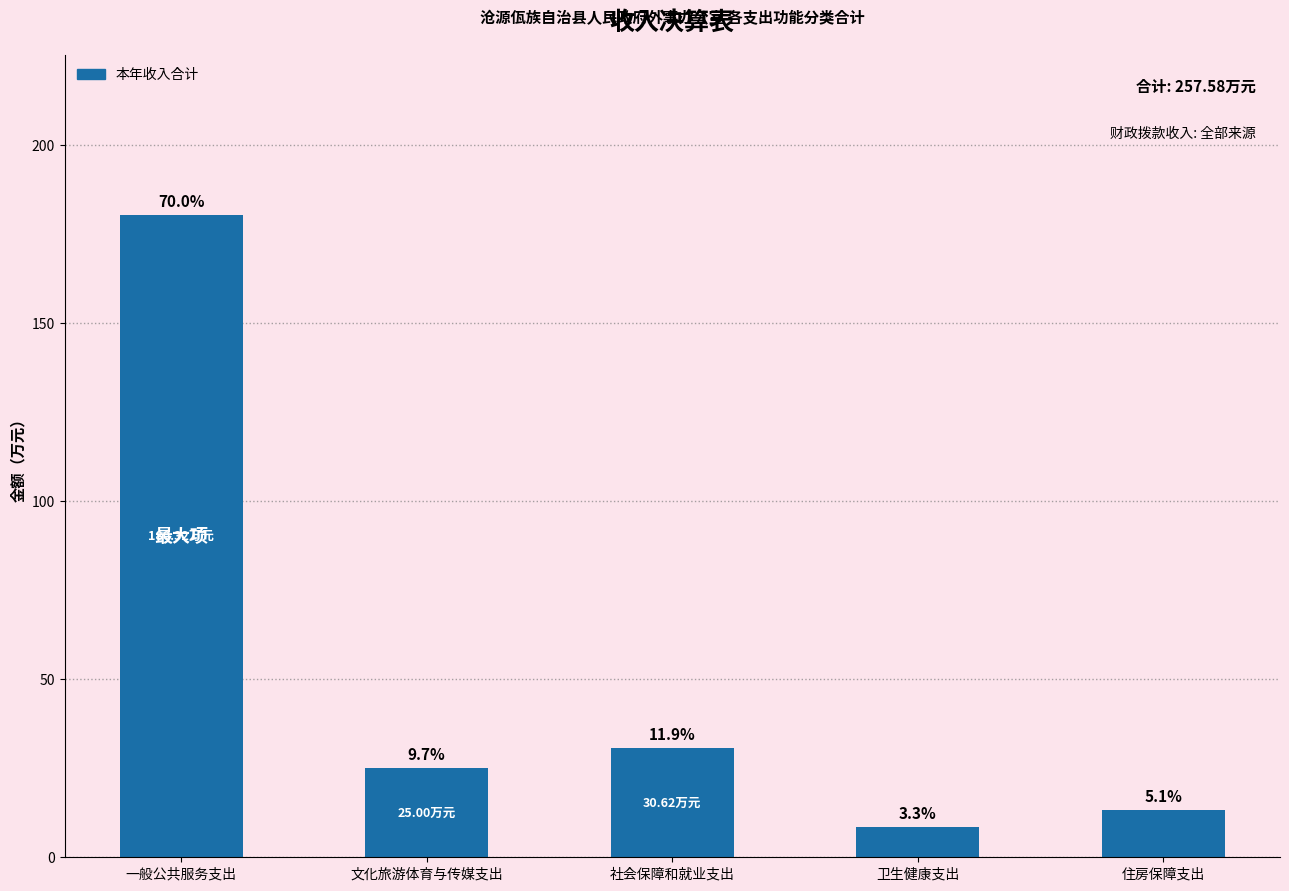

Which label corresponds to the smallest value in the chart?

卫生健康支出